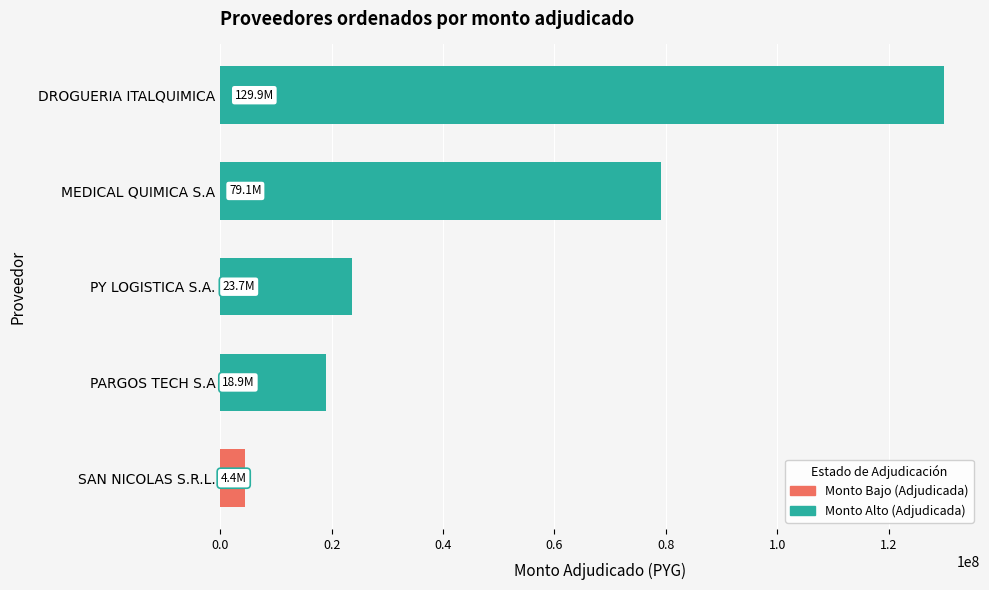

Between MEDICAL QUIMICA S.A and DROGUERIA ITALQUIMICA, which is larger?

DROGUERIA ITALQUIMICA